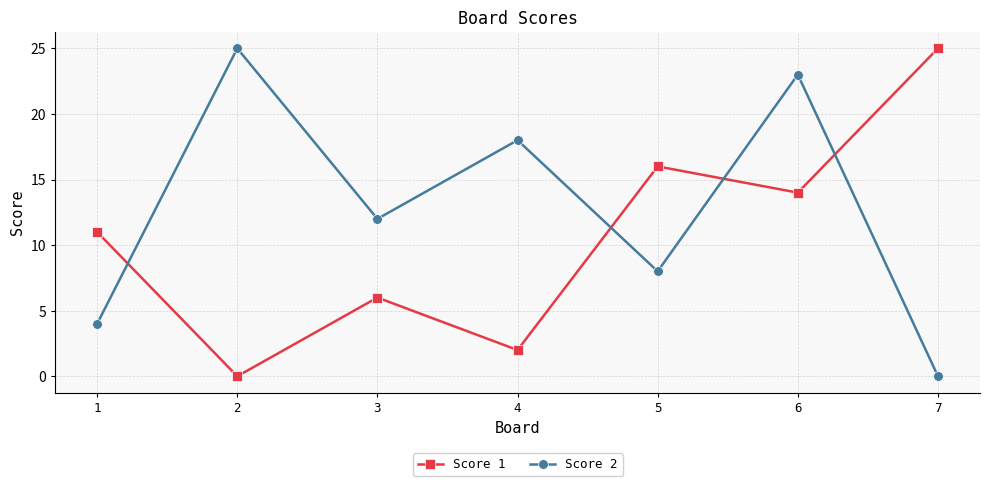

The Score 1 series shows 11 at 1. True or false?

True